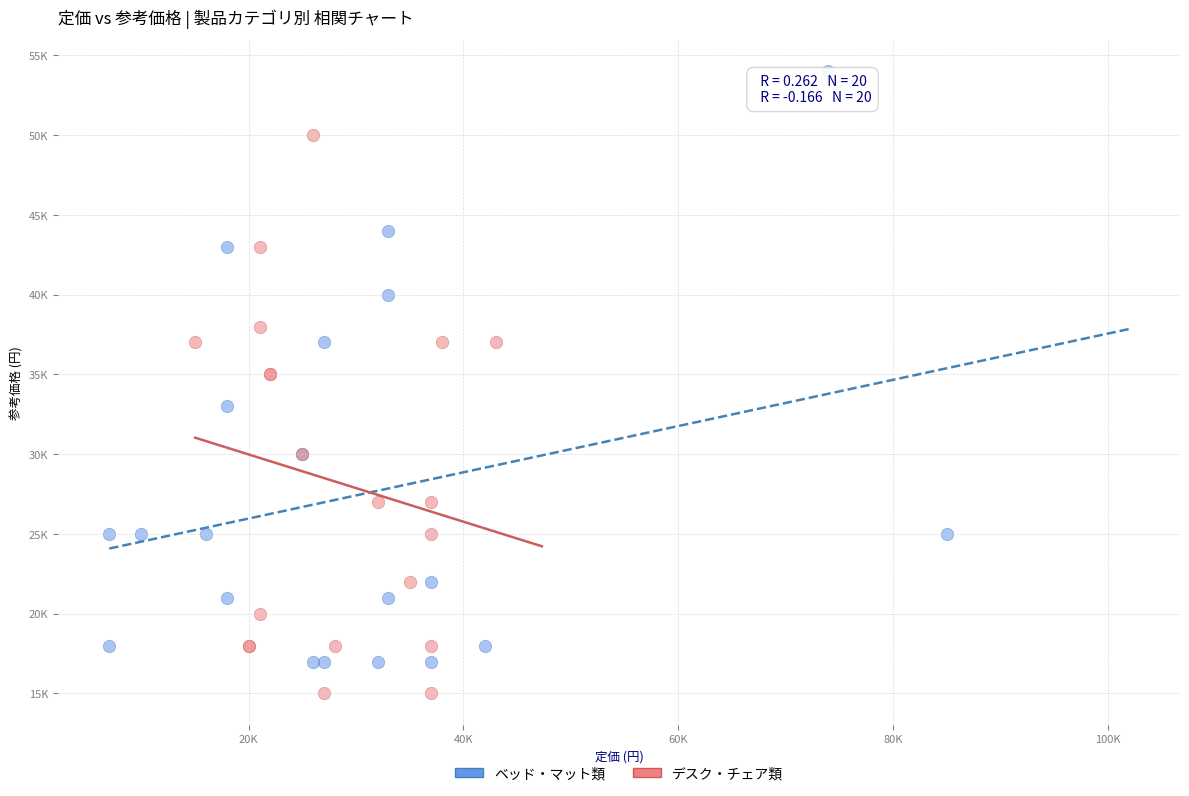

Which series contains the lowest Y value?

デスク・チェア類